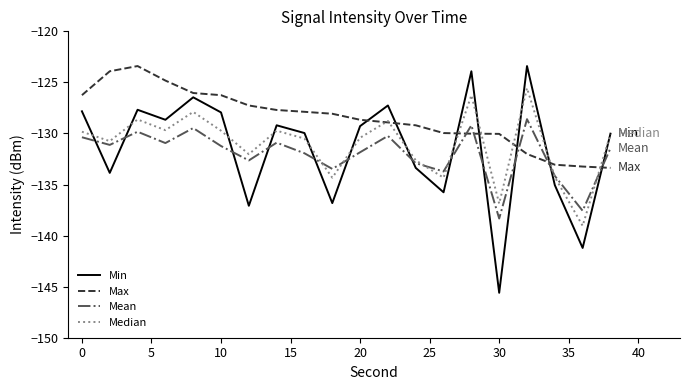

Which series ends up on top after the final intersection of Mean and Max?

Mean